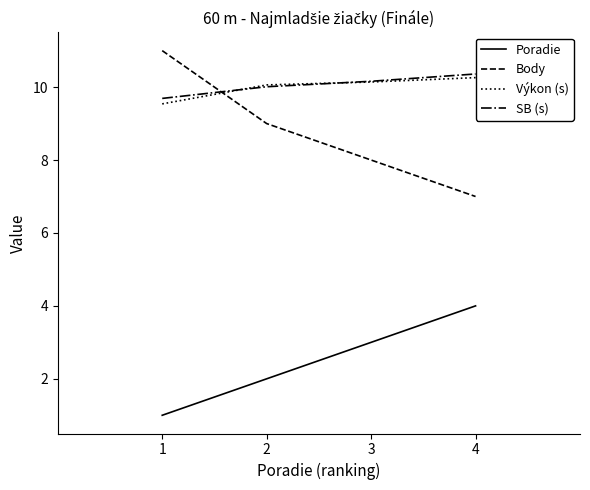

Is the value of Výkon (s) at 4 greater than the value of Body at 4?

Yes